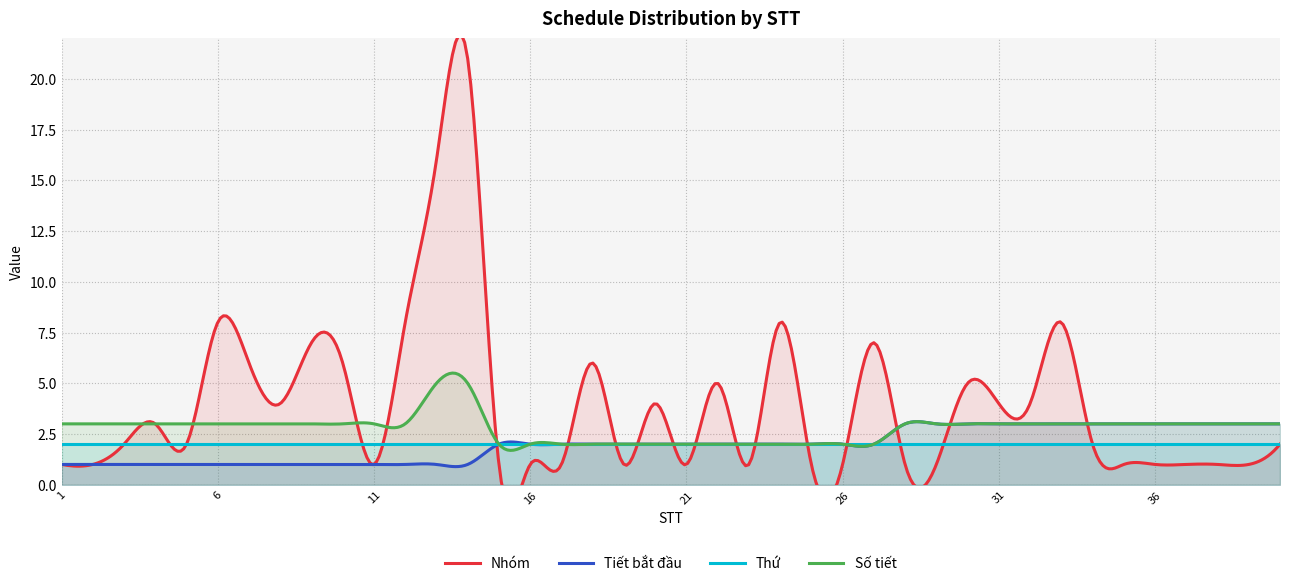

What is the total value across all series at 4?

9